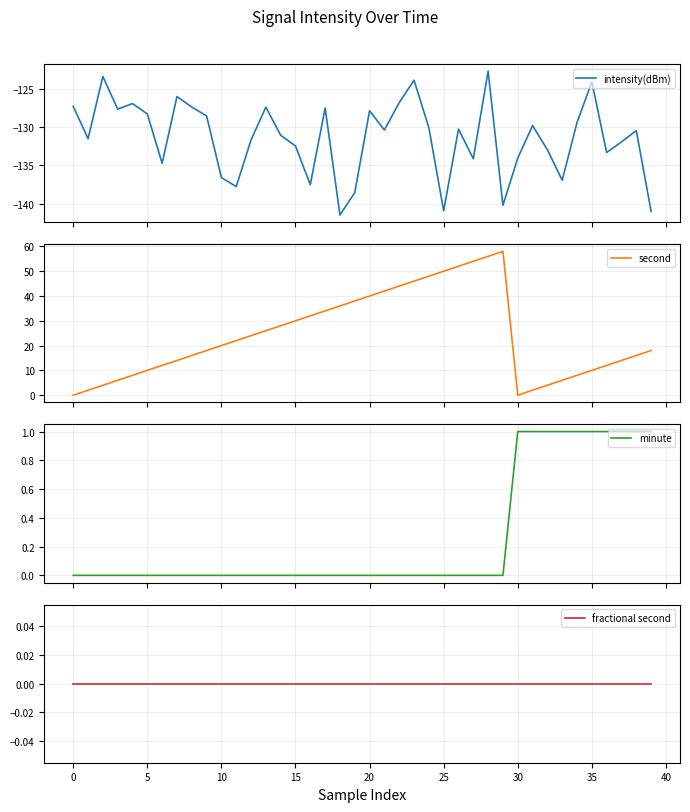

The second series shows 24.8 at 29. True or false?

False